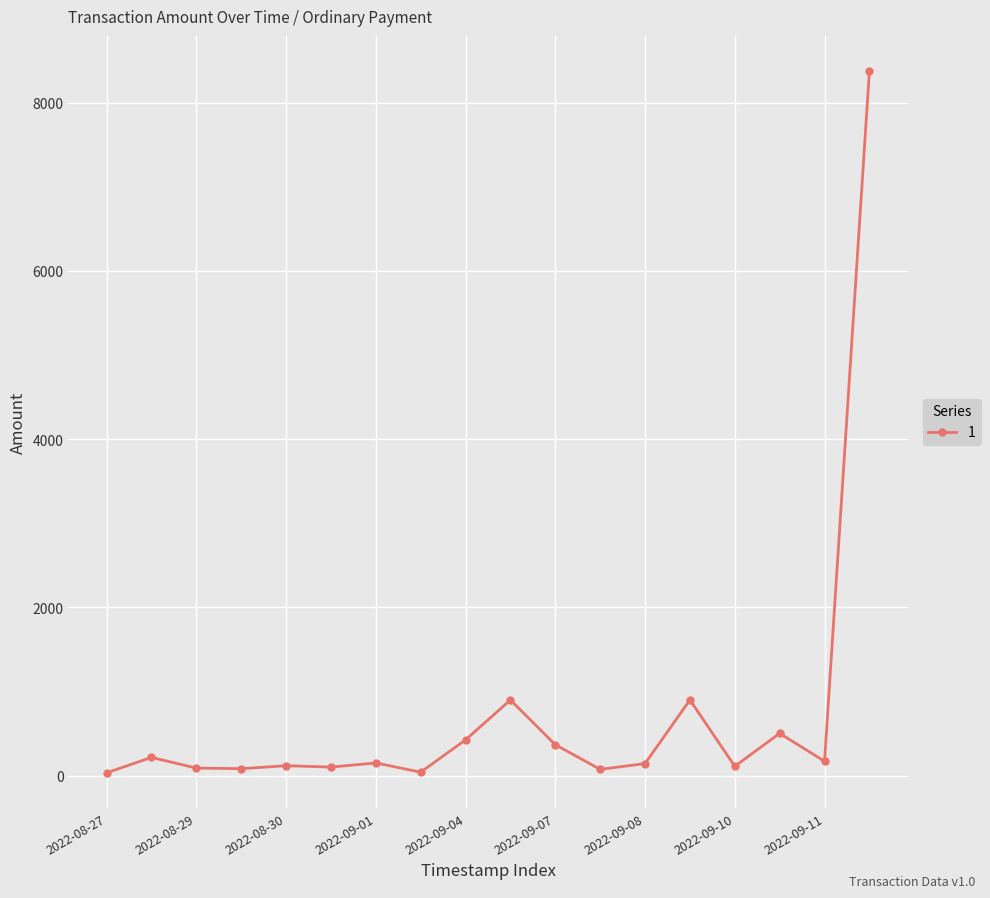

True or false: there are more than 0 points higher than both neighbors.

True